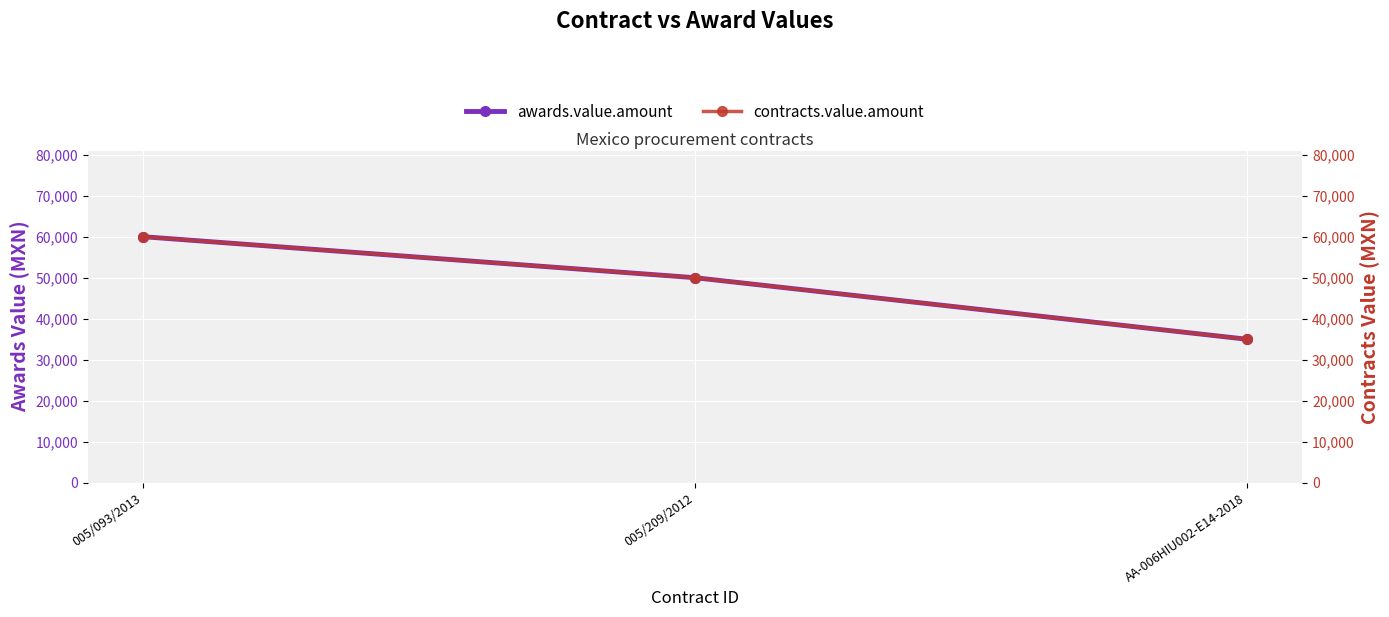

What is the minimum value for awards.value.amount?

35000